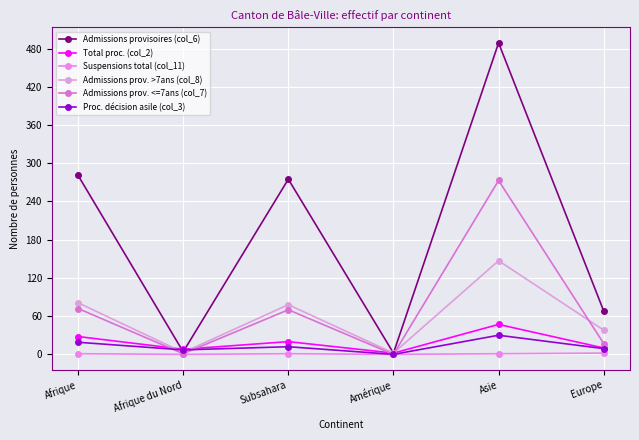

At Afrique, list the series in order from largest to smallest.

Admissions provisoires (col_6), Admissions prov. >7ans (col_8), Admissions prov. <=7ans (col_7), Total proc. (col_2), Proc. décision asile (col_3), Suspensions total (col_11)